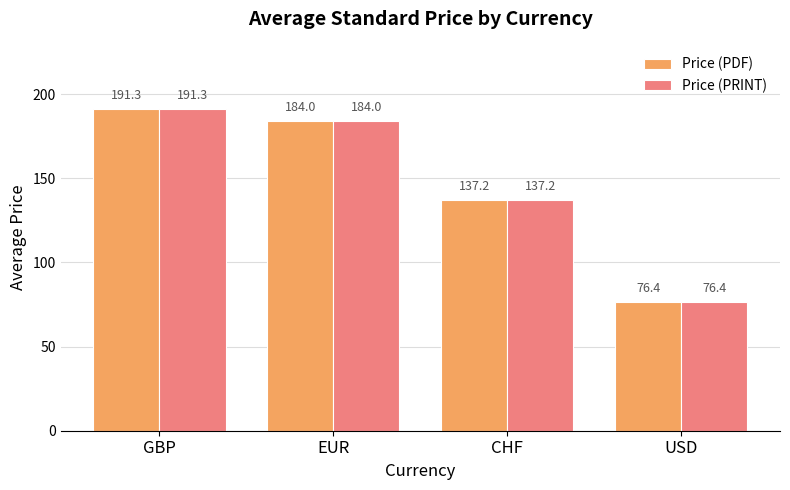

Are the bars grouped side by side (vs. stacked)?

Yes